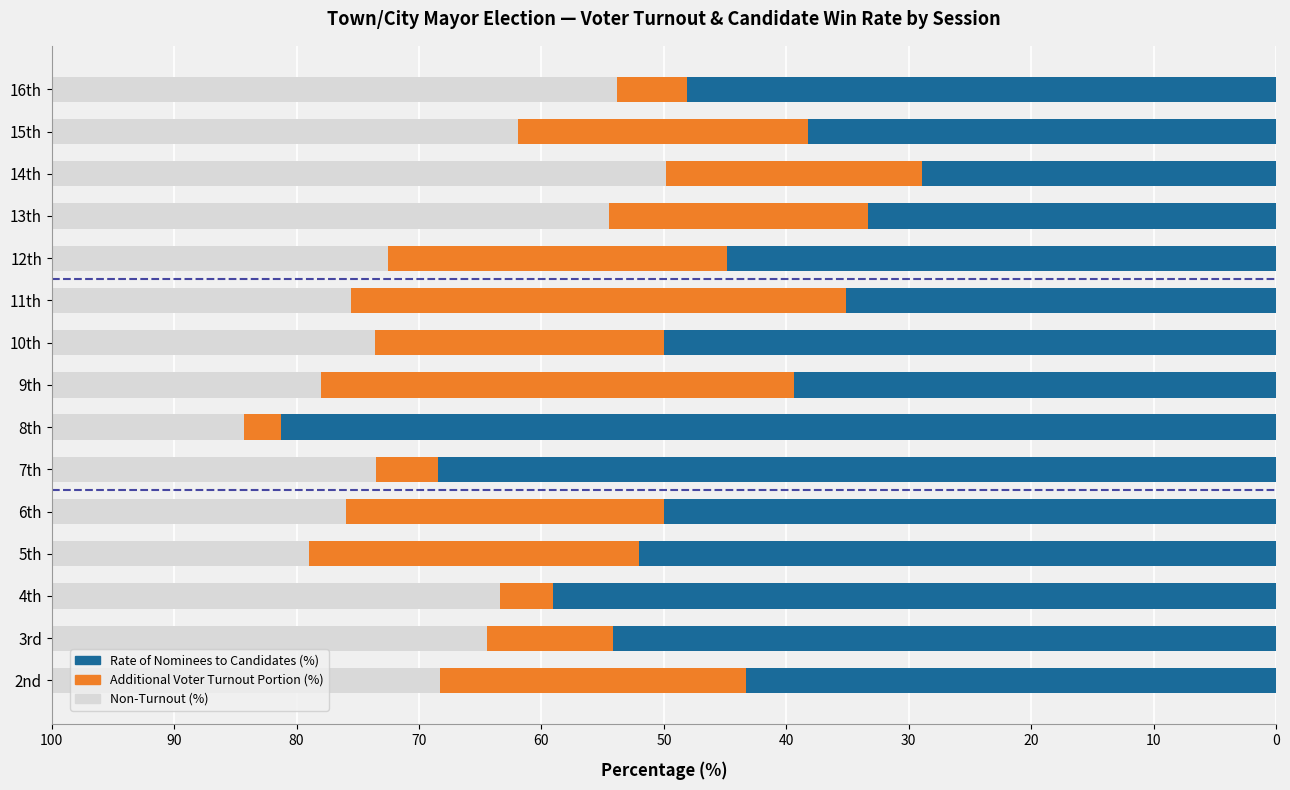

What is the total value across all series at 9th?

100.0